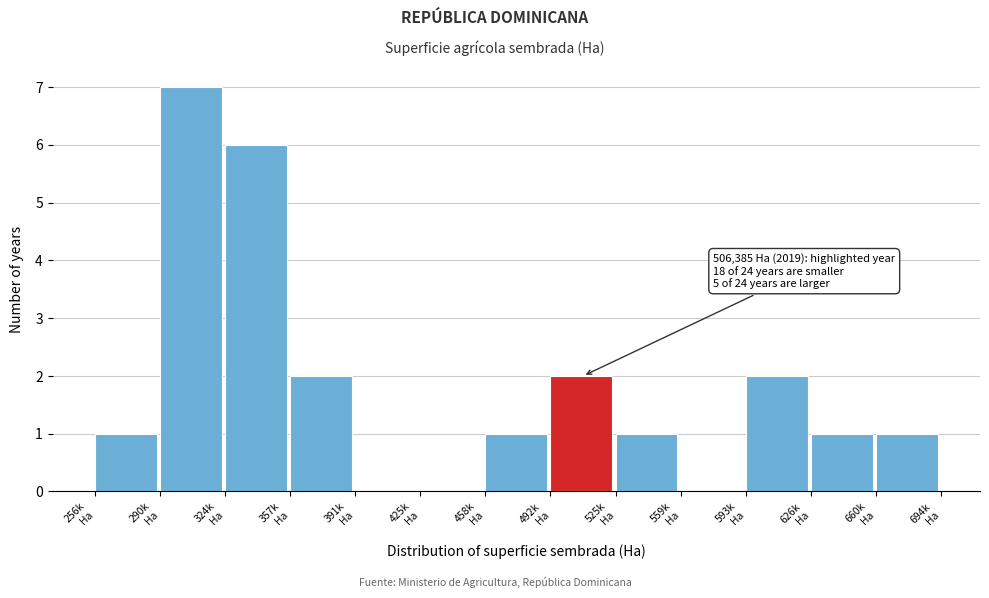

What is the maximum value shown in the chart?

7